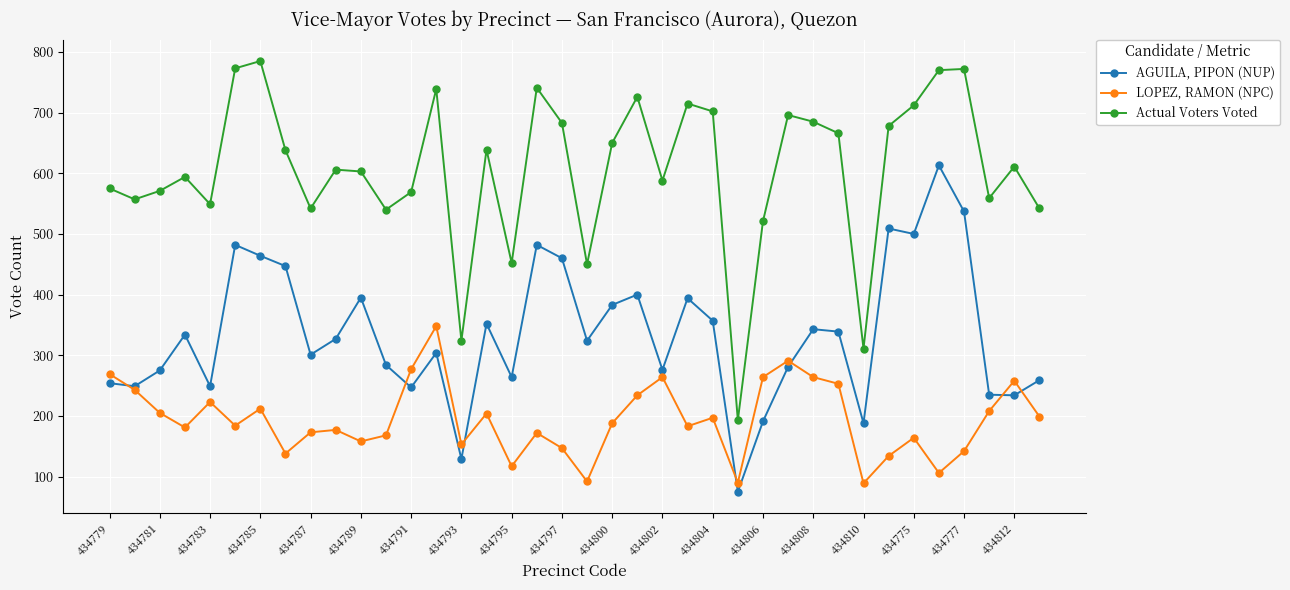

What are all the series names shown in the legend?

AGUILA, PIPON (NUP), LOPEZ, RAMON (NPC), Actual Voters Voted